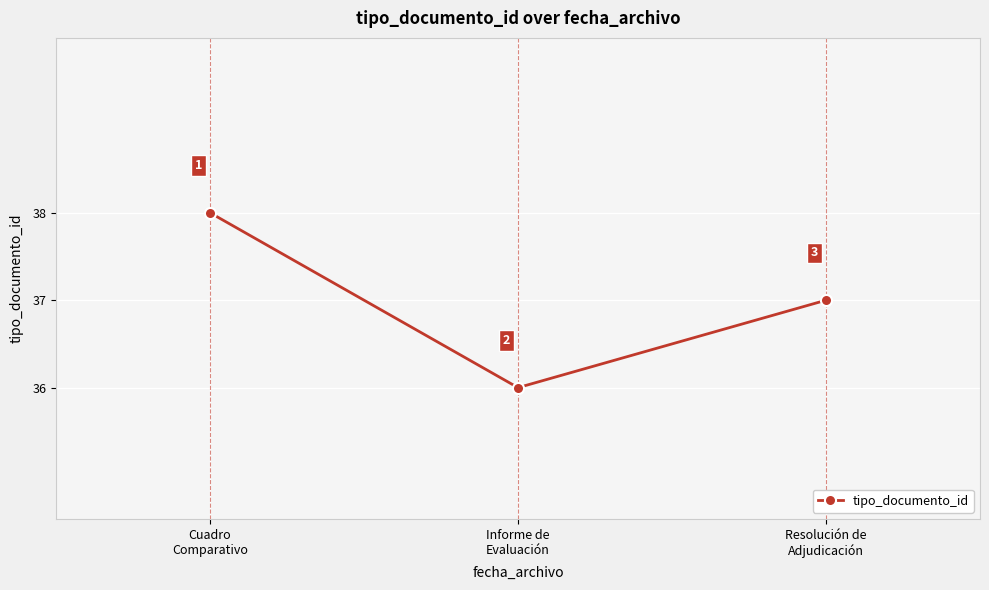

What position from the right is Cuadro
Comparativo?

3